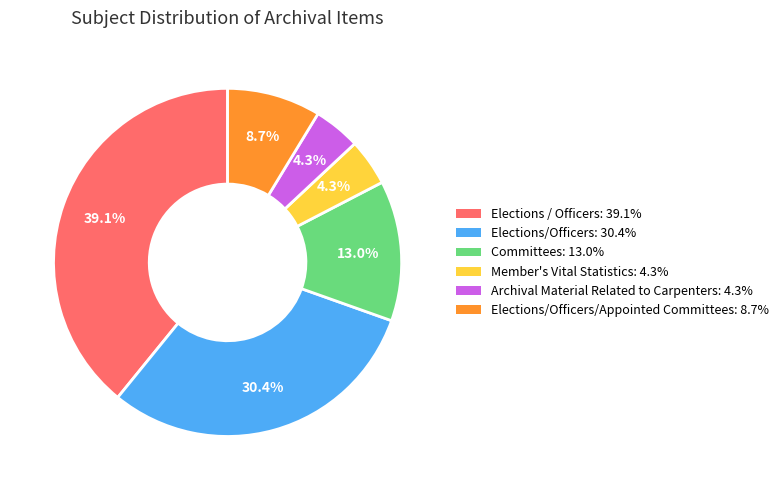

Is there a majority slice in this chart?

No